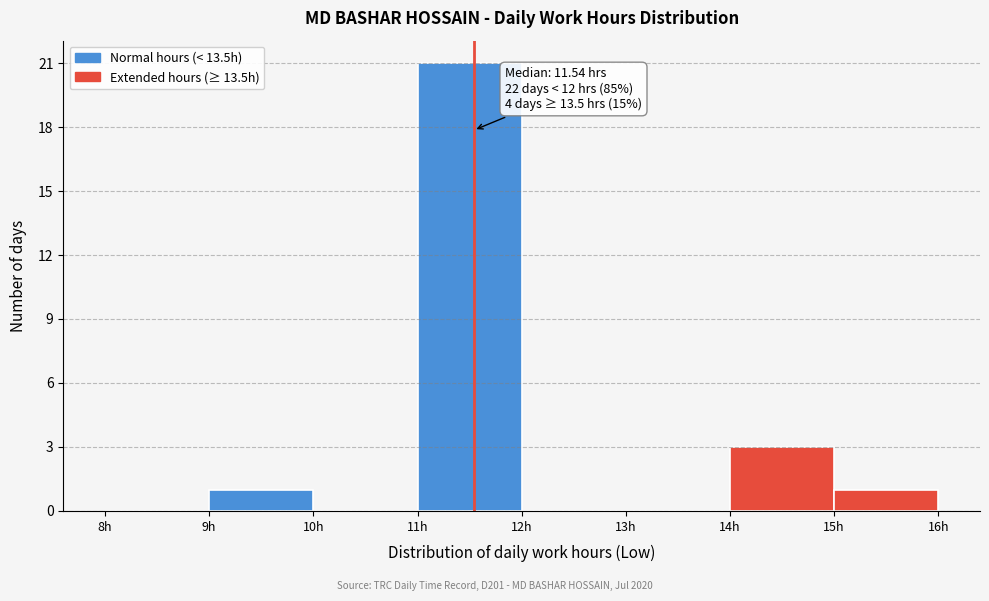

Which range on the x-axis has the tallest bar?

11 to 12